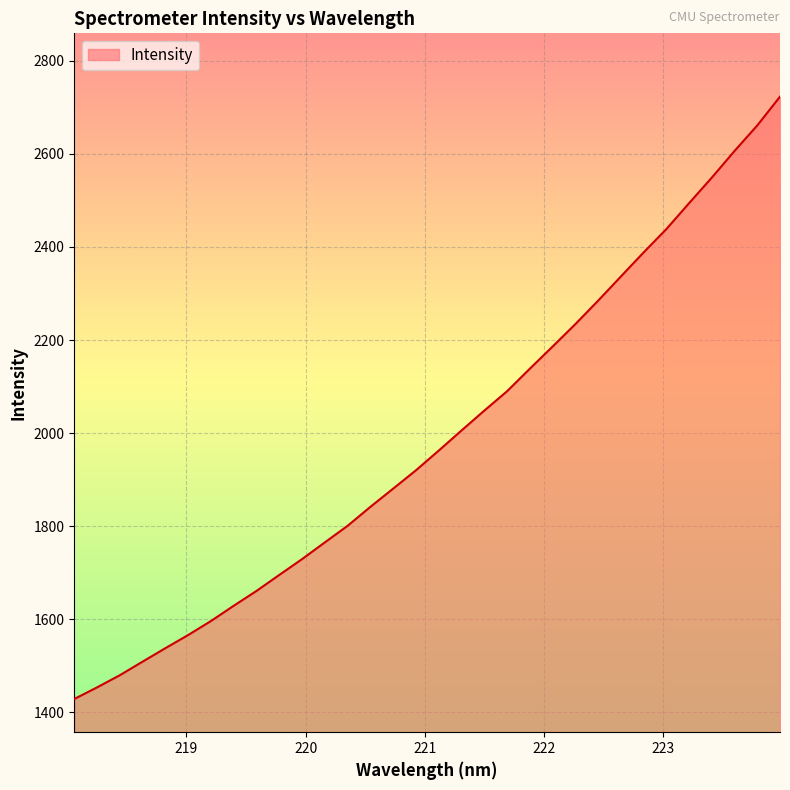

What is the minimum value shown in the chart?

1428.2